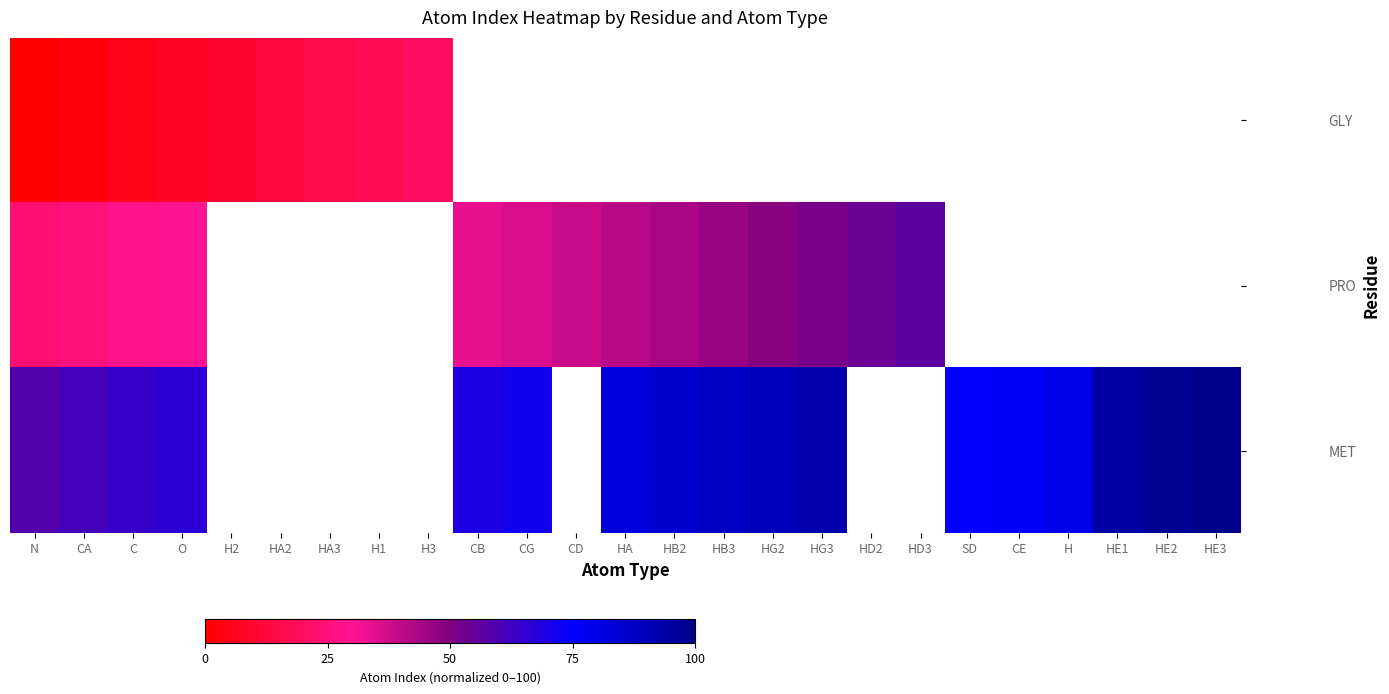

Is the value of MET at HB3 greater than the value of GLY at HA3?

Yes